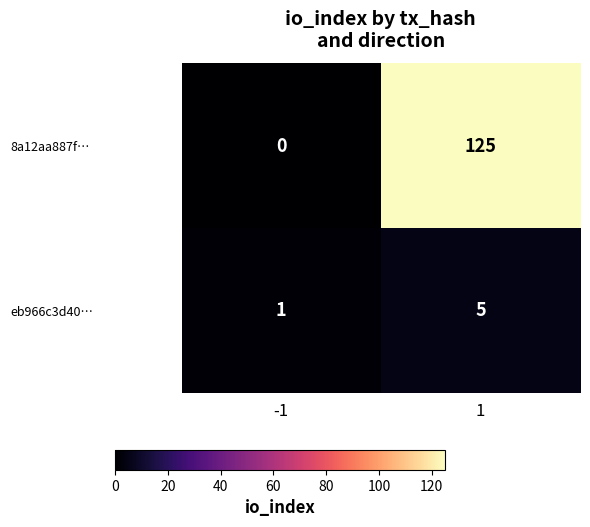

What is the spread (max minus min) of values at -1?

1